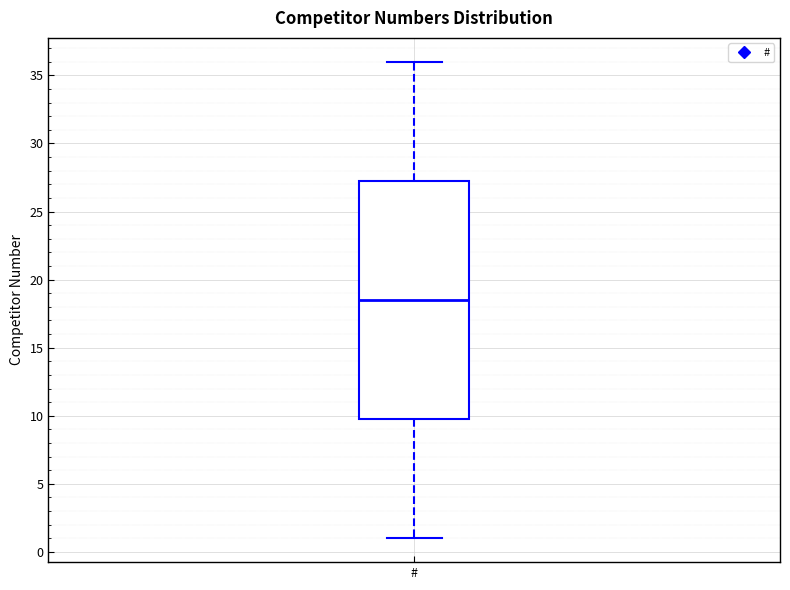

Where does the median line of the box for # sit on the y-axis? The values are not printed on the chart, so give them approximately, as read against the axis.

18.5